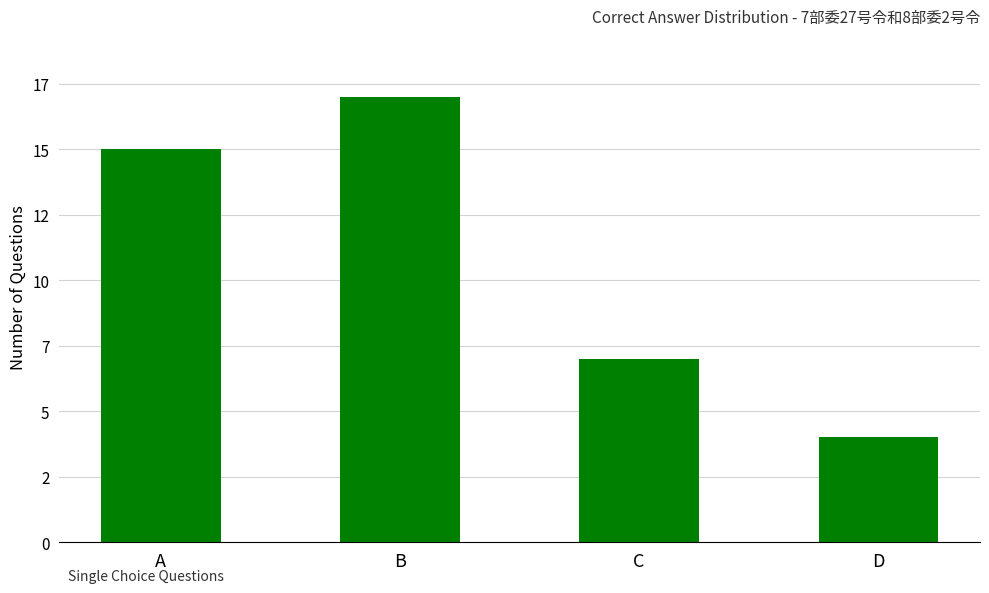

What is the greatest value displayed?

17